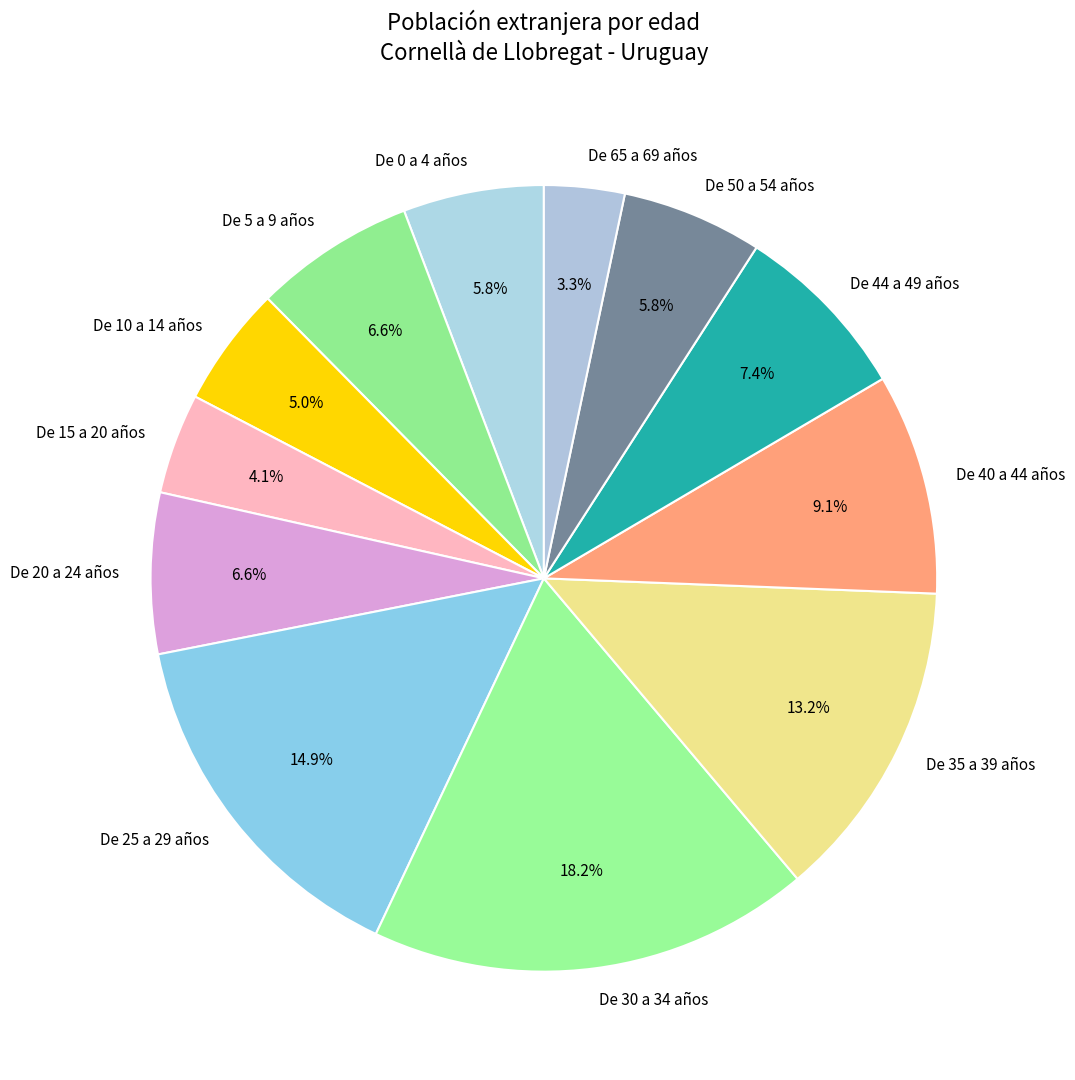

What percentage is the De 50 a 54 años slice, to the nearest percent?

6%